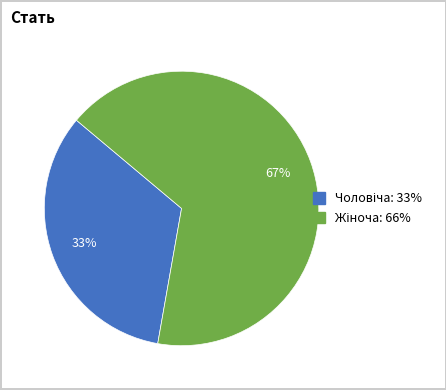

Is there any slice that represents more than half of the pie?

Yes